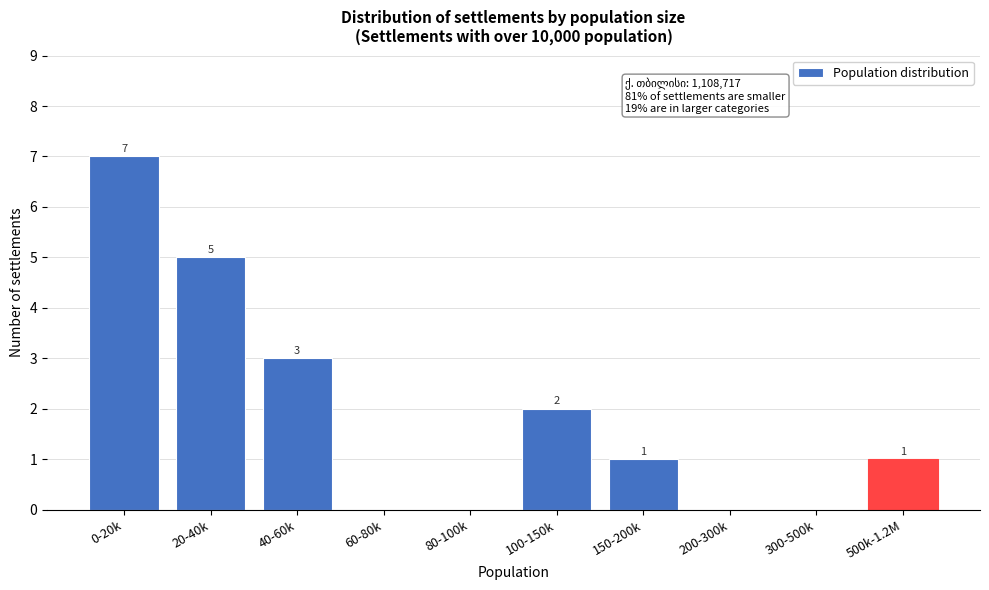

Reading left to right, list all the values displayed in this chart.

0-20k=7	20-40k=5	40-60k=3	60-80k=0	80-100k=0	100-150k=2	150-200k=1	200-300k=0	300-500k=0	500k-1.2M=1